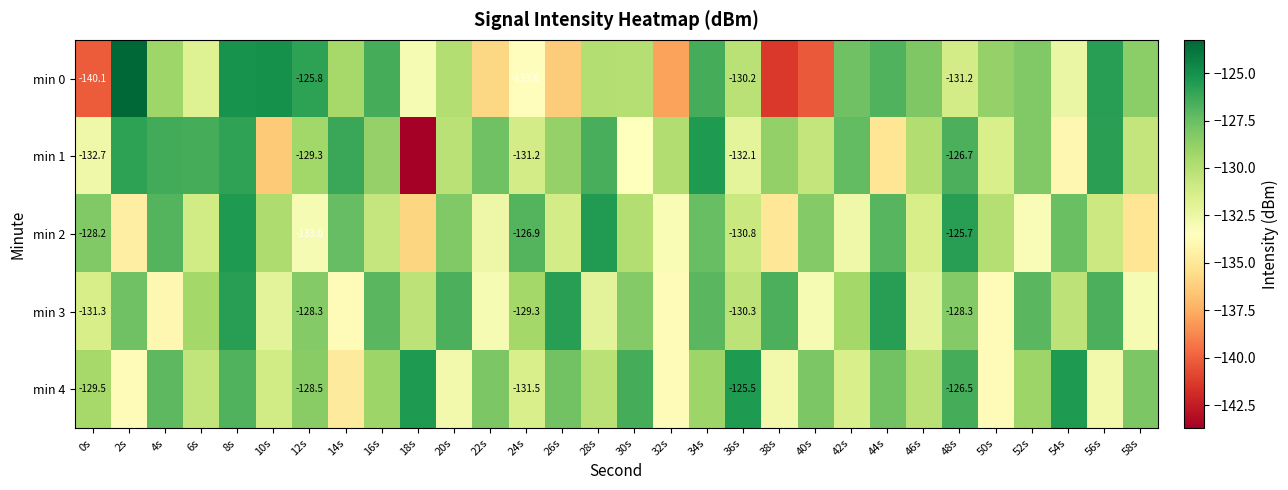

The min 1 series shows -227.0 at 50s. True or false?

False